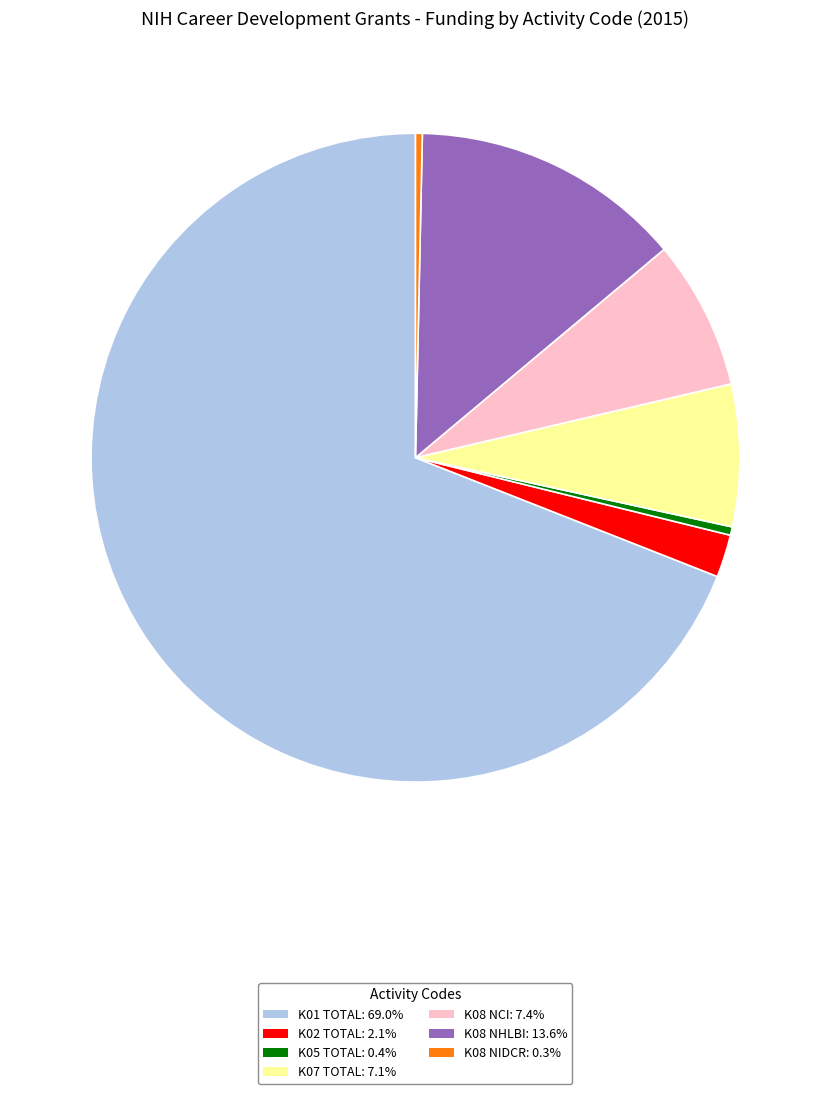

How many segments does this pie chart have?

7